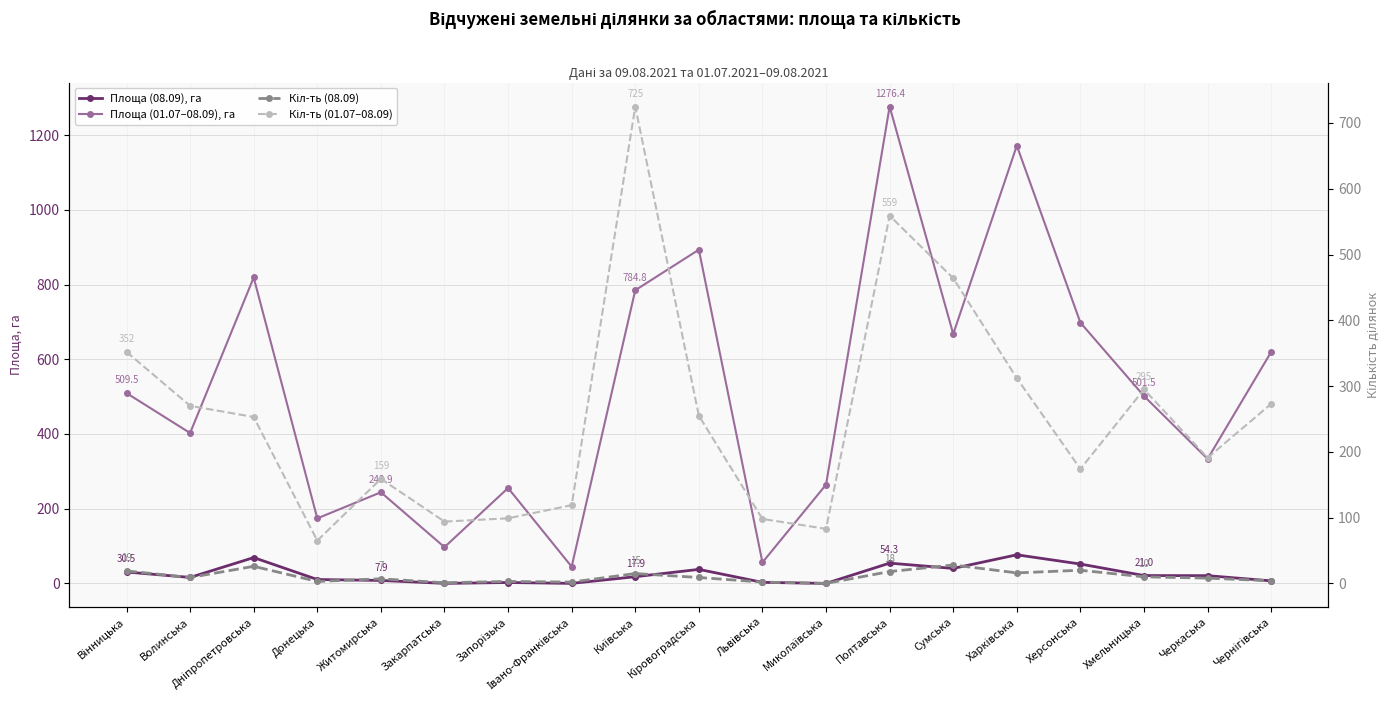

What is the maximum value shown in the chart?

1276.4